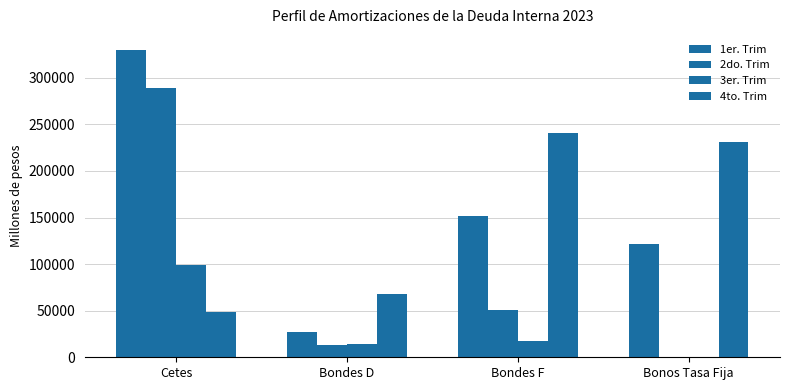

How many positive values does the 2do. Trim series have?

3